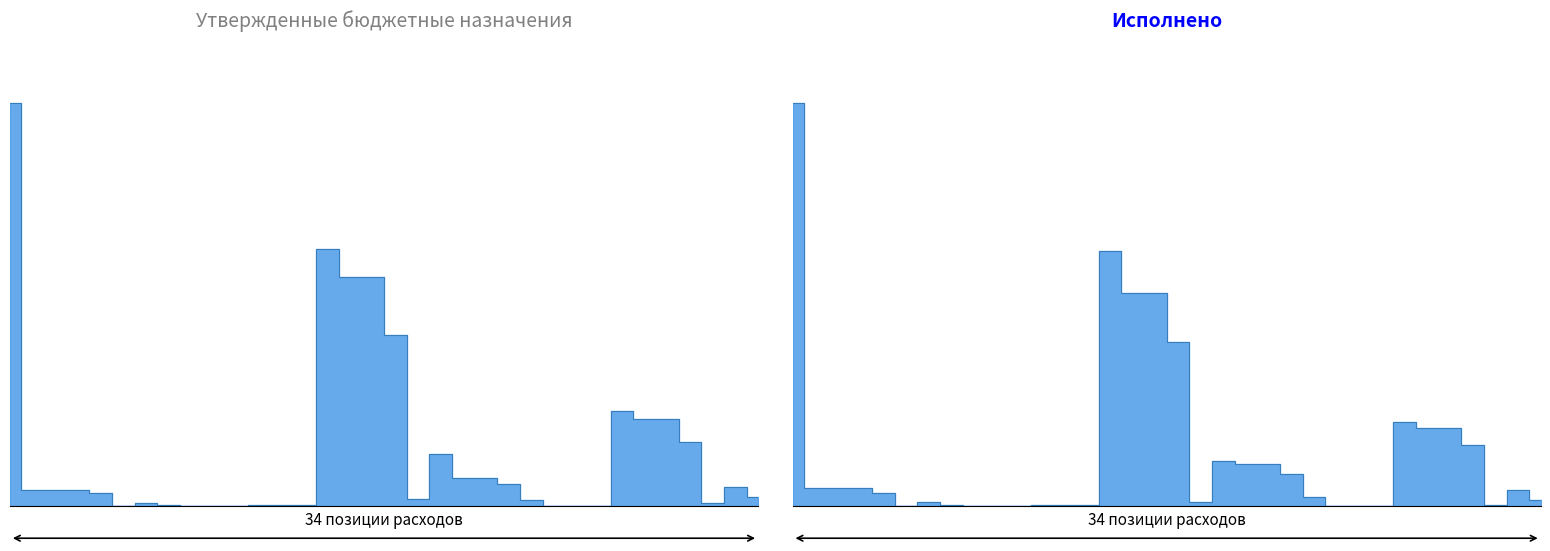

True or false: Исполнено and Утвержденные бюджетные назначения cross at least once.

False